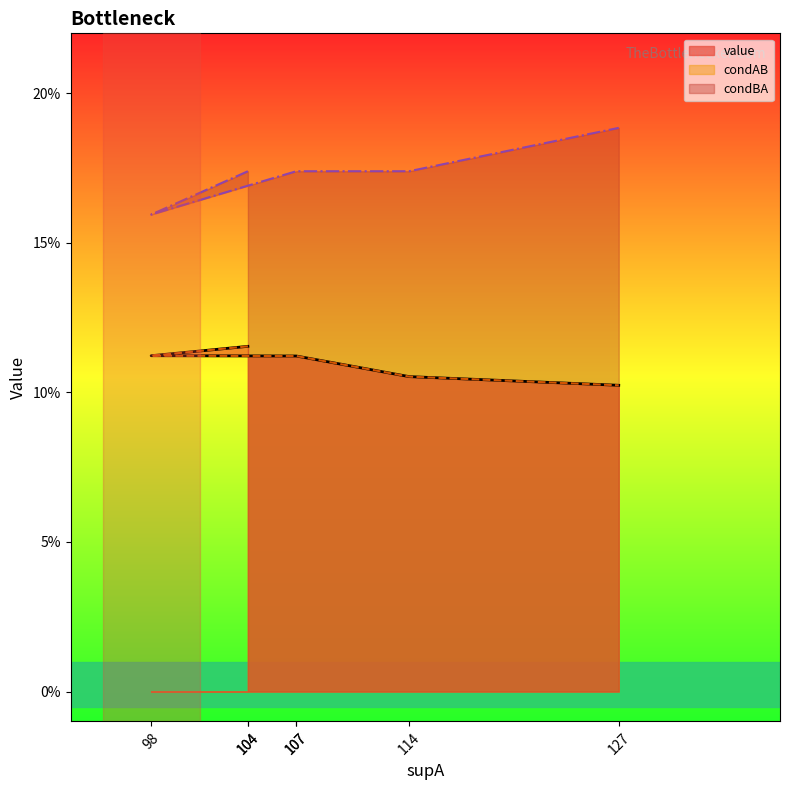

What are all the series names shown in the legend?

value, condAB, condBA